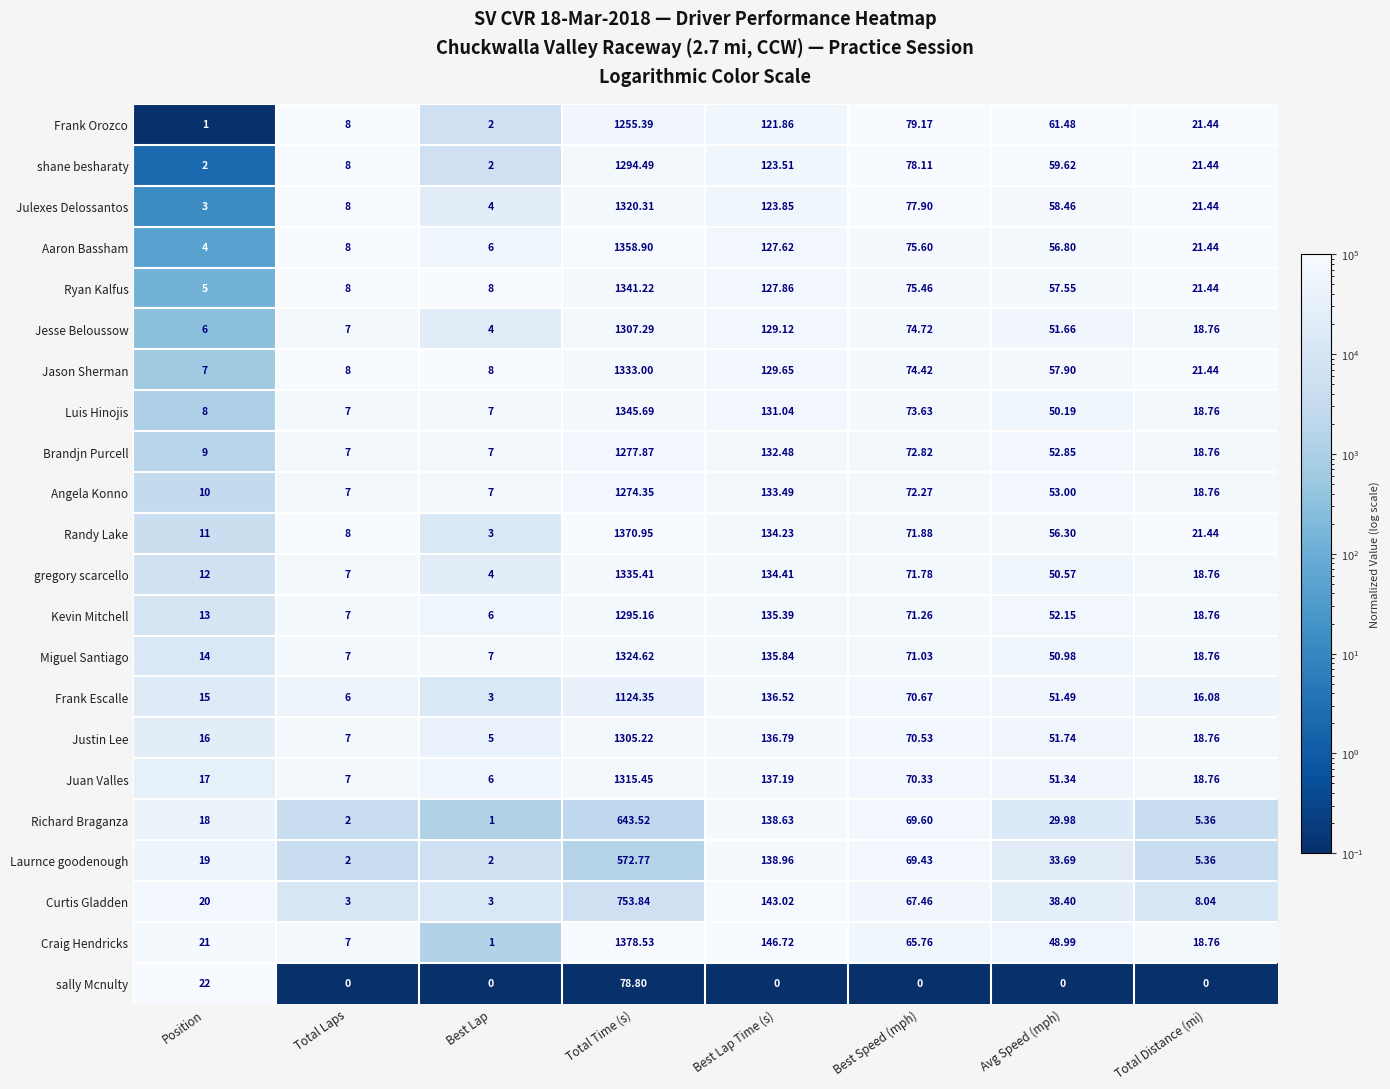

At how many categories does at least one series exceed 0?

8